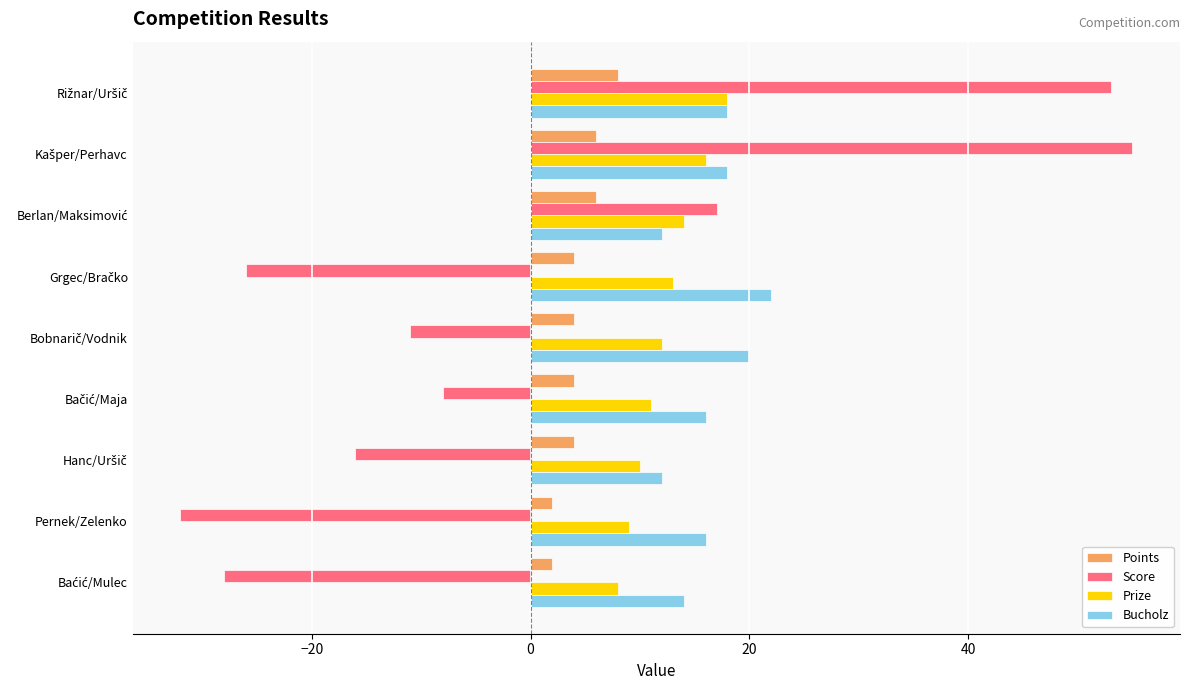

What is the total value across all series at Pernek/Zelenko?

-5